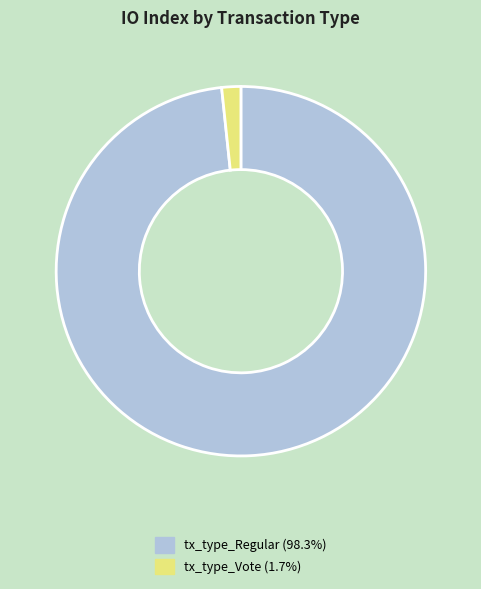

Which slice is the smallest?

tx_type_Vote